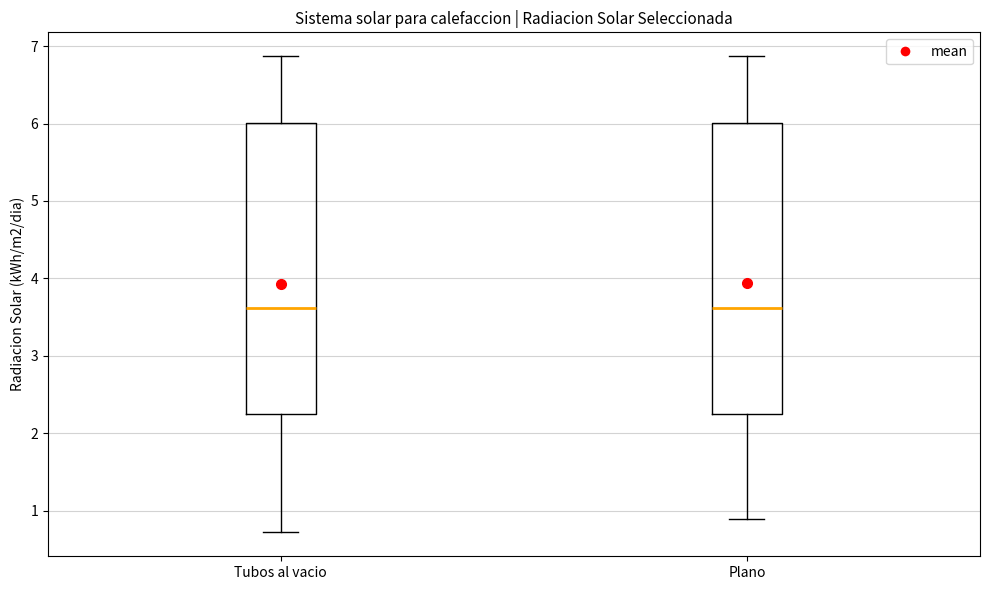

Reading left to right, read every box against the y-axis: the position of its median line, the range the box covers, and the ends of its whiskers. The values are not printed on the chart, so give them approximately, as read against the axis.

Tubos al vacio: median 3.6, box 2.3 to 6.0, whiskers 0.7 to 6.9
Plano: median 3.6, box 2.3 to 6.0, whiskers 0.9 to 6.9